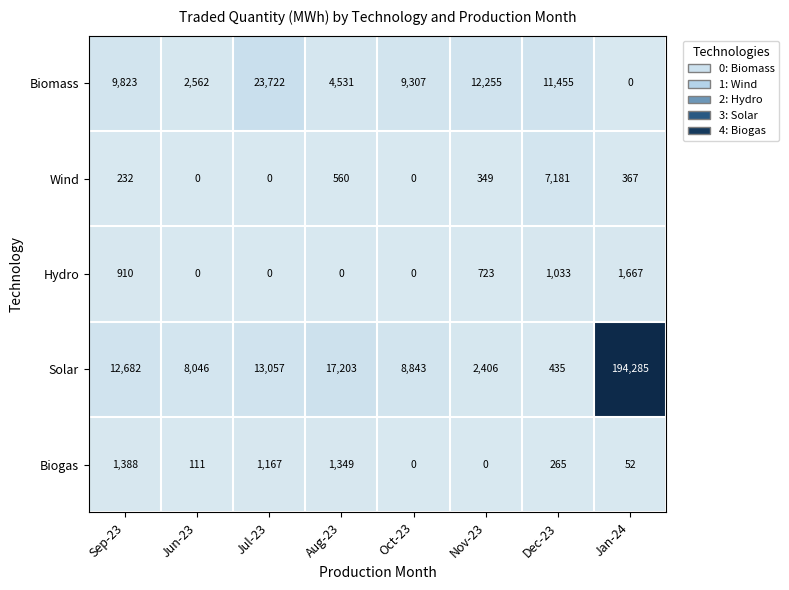

Where is Hydro nearest to the value 833?

Sep-23